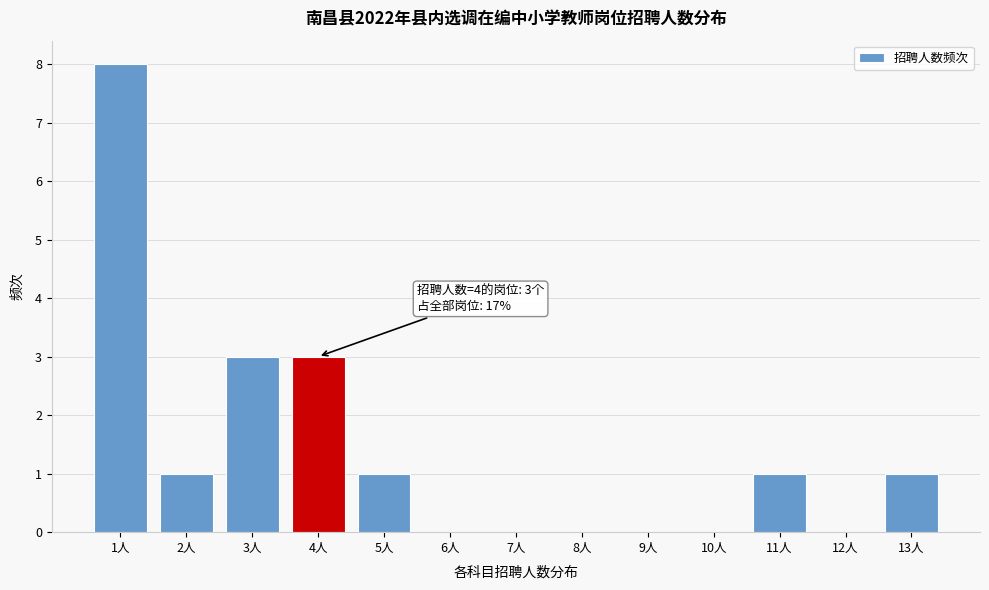

Over which range of the x-axis is the bar tallest?

0.5 to 1.5